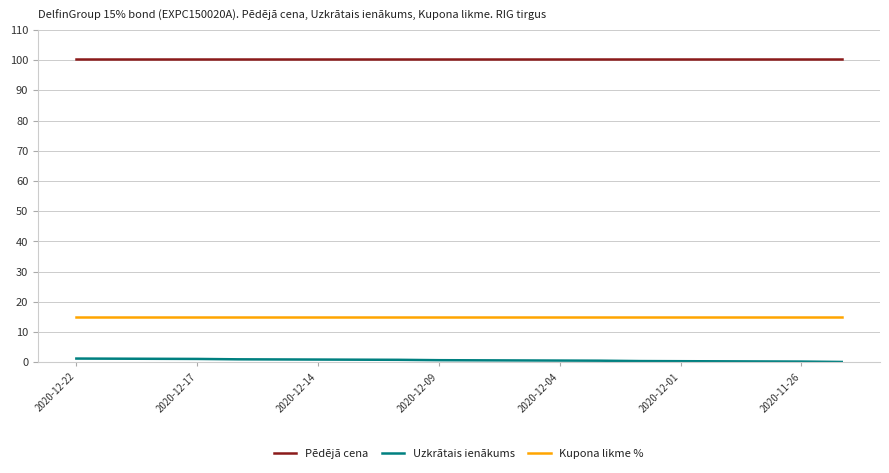

How many lines are shown in the chart?

3